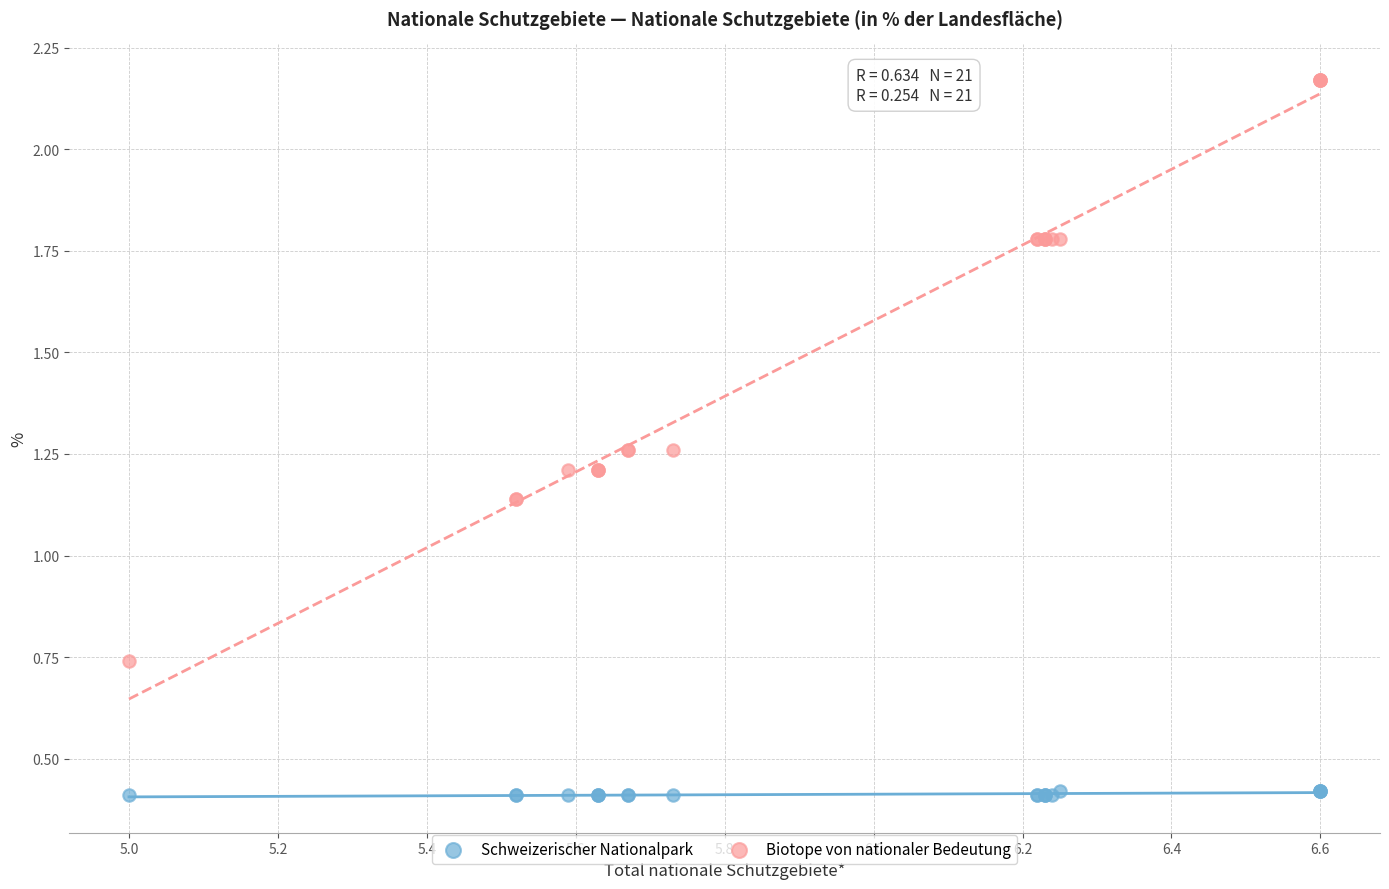

Which series has the widest spread of Y values?

Biotope von nationaler Bedeutung